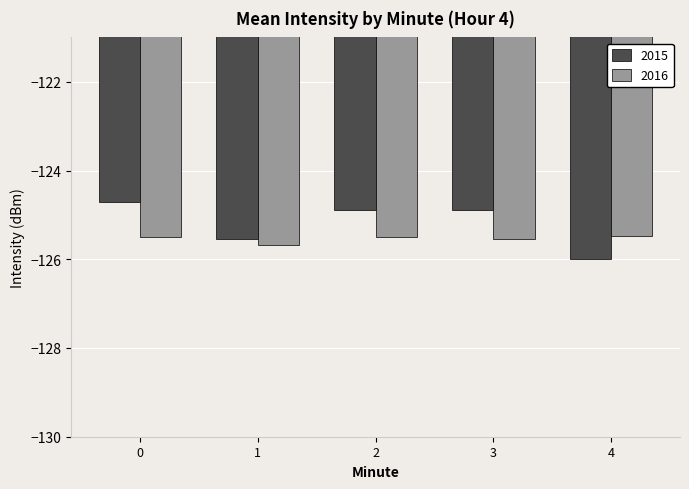

Are the bars horizontal?

No